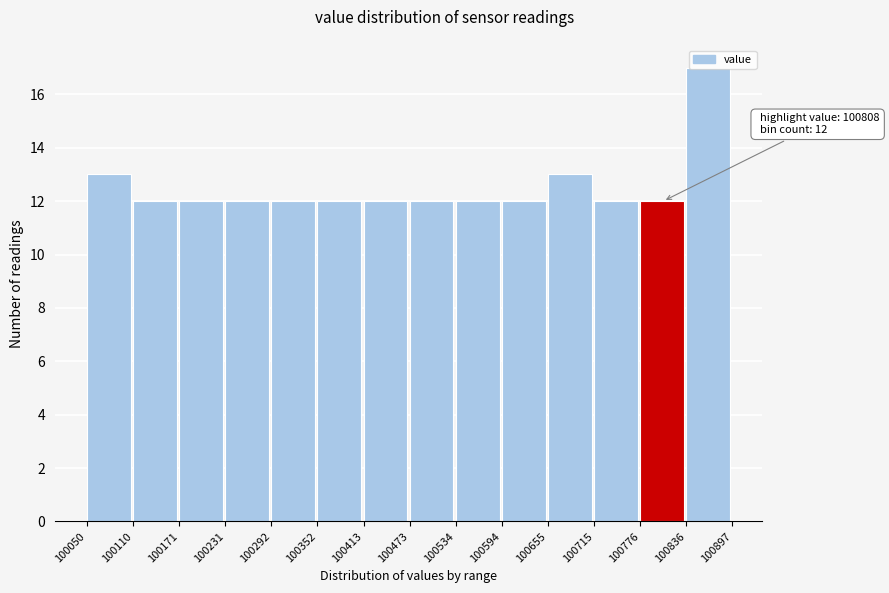

Over which range of the x-axis is the bar tallest?

100836 to 100897